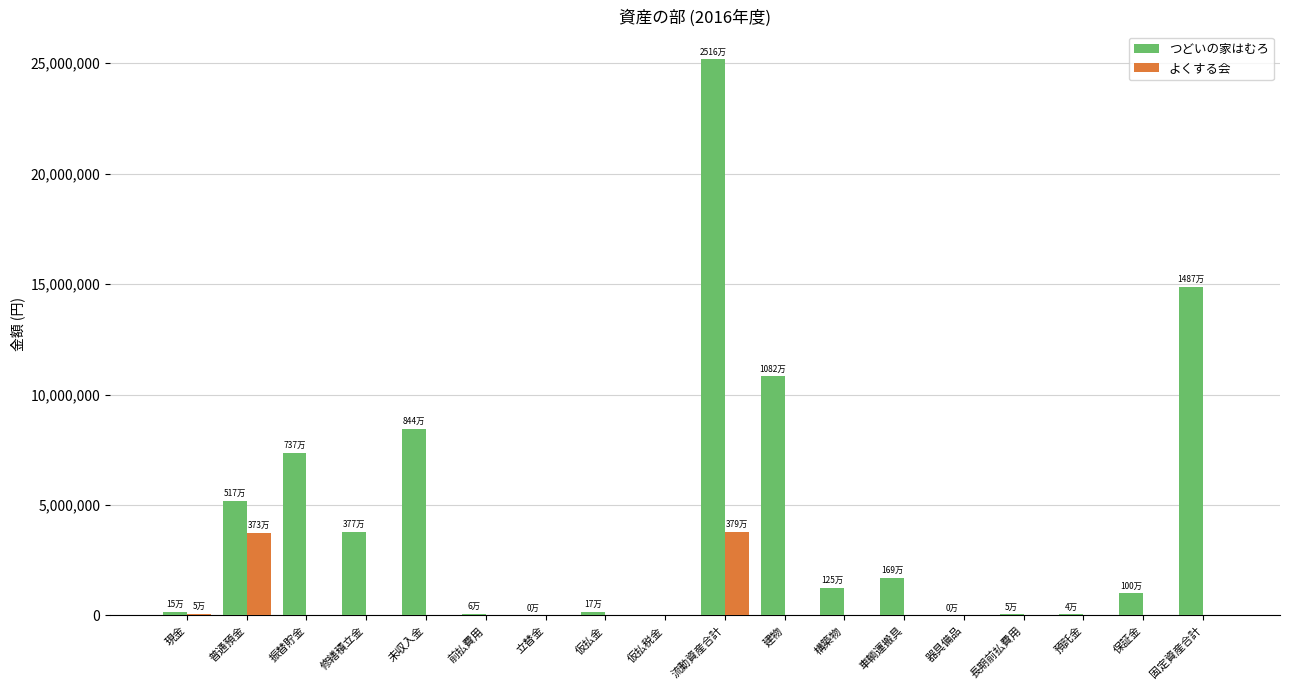

At which label does つどいの家はむろ reach its peak?

流動資産合計